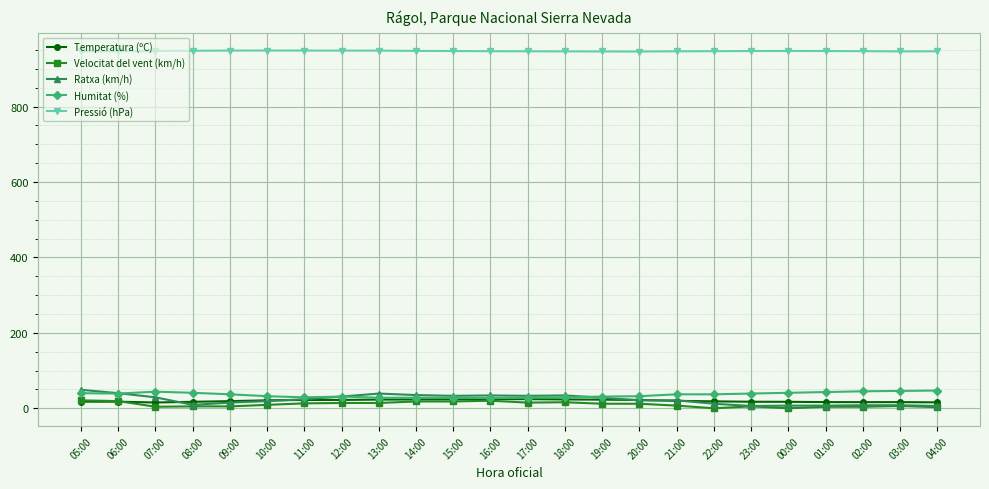

Is the value of Pressió (hPa) at 21:00 greater than the value of Temperatura (ºC) at 09:00?

Yes